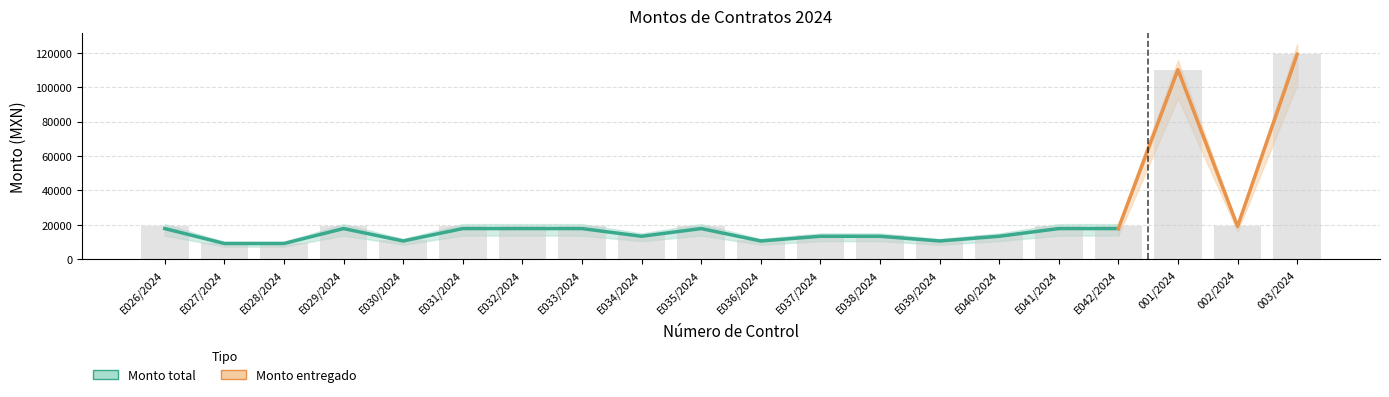

List the labels in order of value, largest first.

003/2024, 001/2024, E026/2024, E029/2024, E031/2024, E032/2024, E033/2024, E035/2024, E041/2024, E042/2024, 002/2024, E034/2024, E037/2024, E038/2024, E040/2024, E030/2024, E036/2024, E039/2024, E027/2024, E028/2024